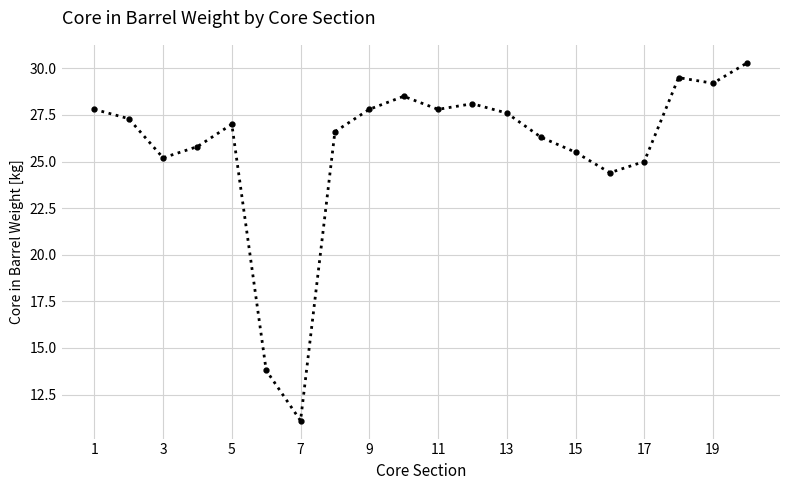

What is the sum of all values?

514.6